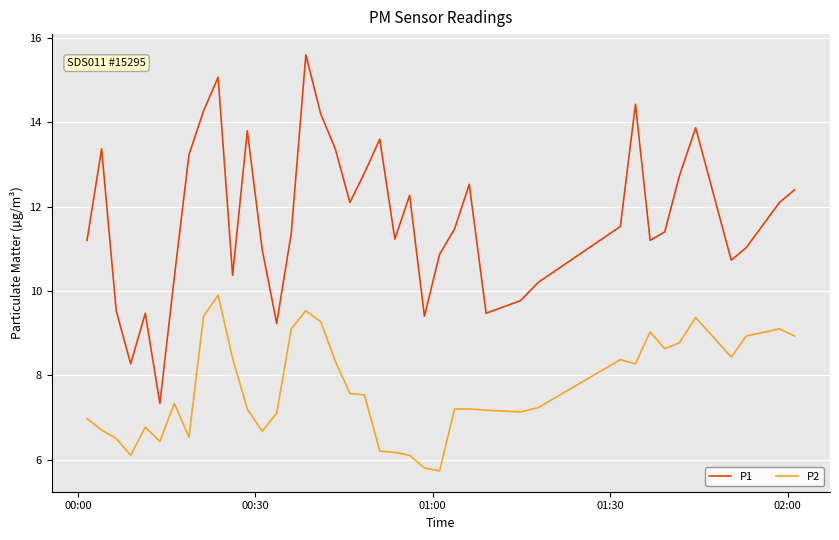

What is the difference between the maximum and minimum values in the P1 series?

8.3